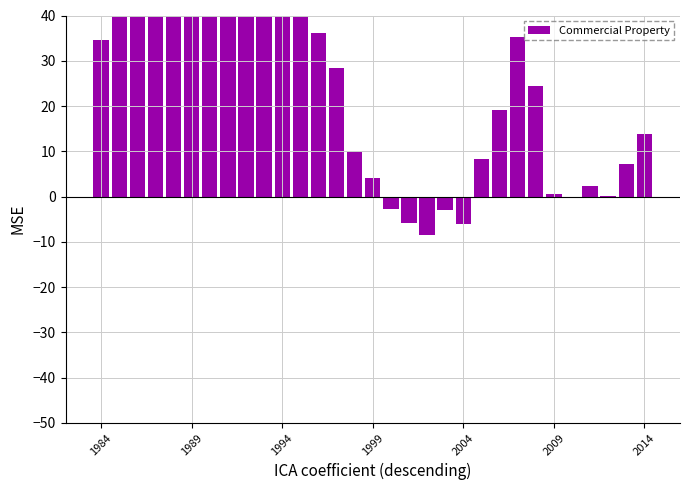

What is the difference between the values at 13 and 29?

21.2